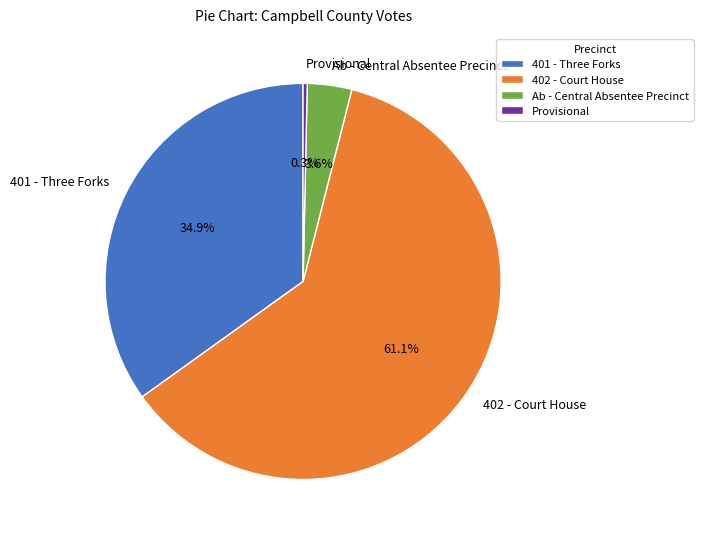

Between Ab - Central Absentee Precinct and Provisional, which is larger?

Ab - Central Absentee Precinct